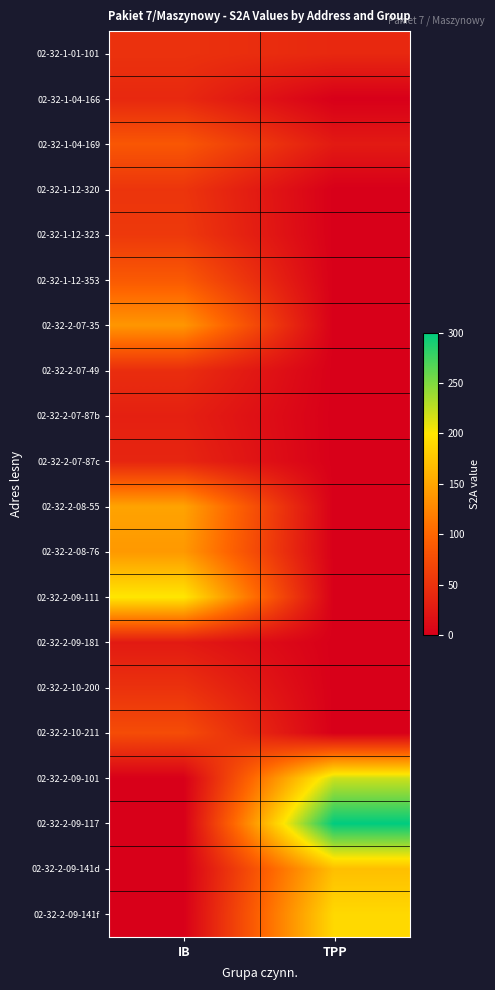

Count the number of categories in the chart.

2